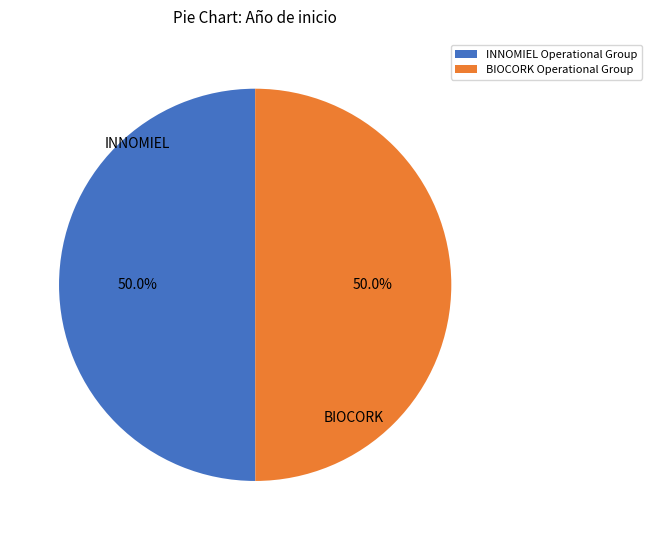

What is the ratio of the value at INNOMIEL Operational Group to the value at BIOCORK Operational Group?

1.0